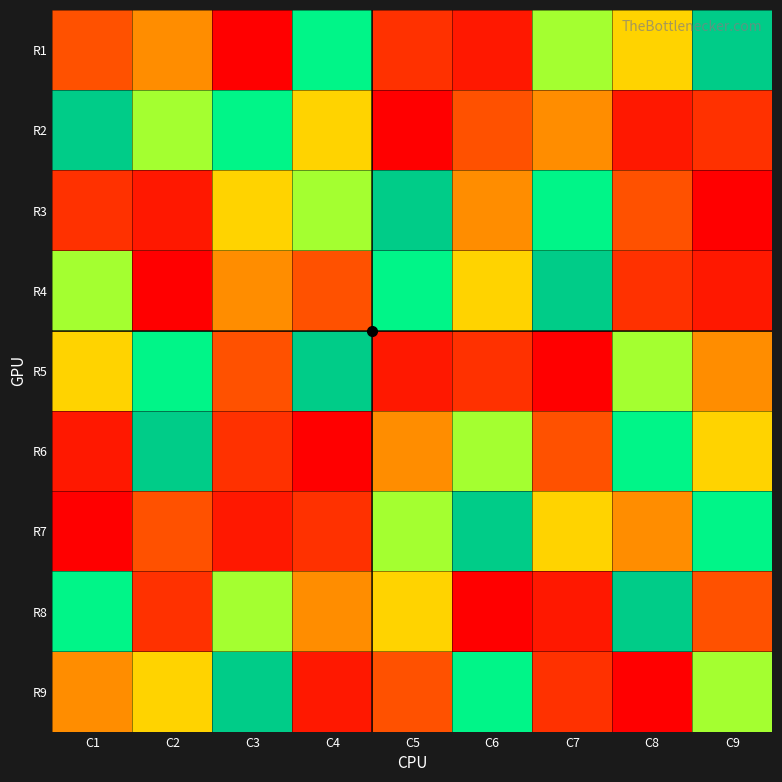

Count the number of data series in this chart.

9